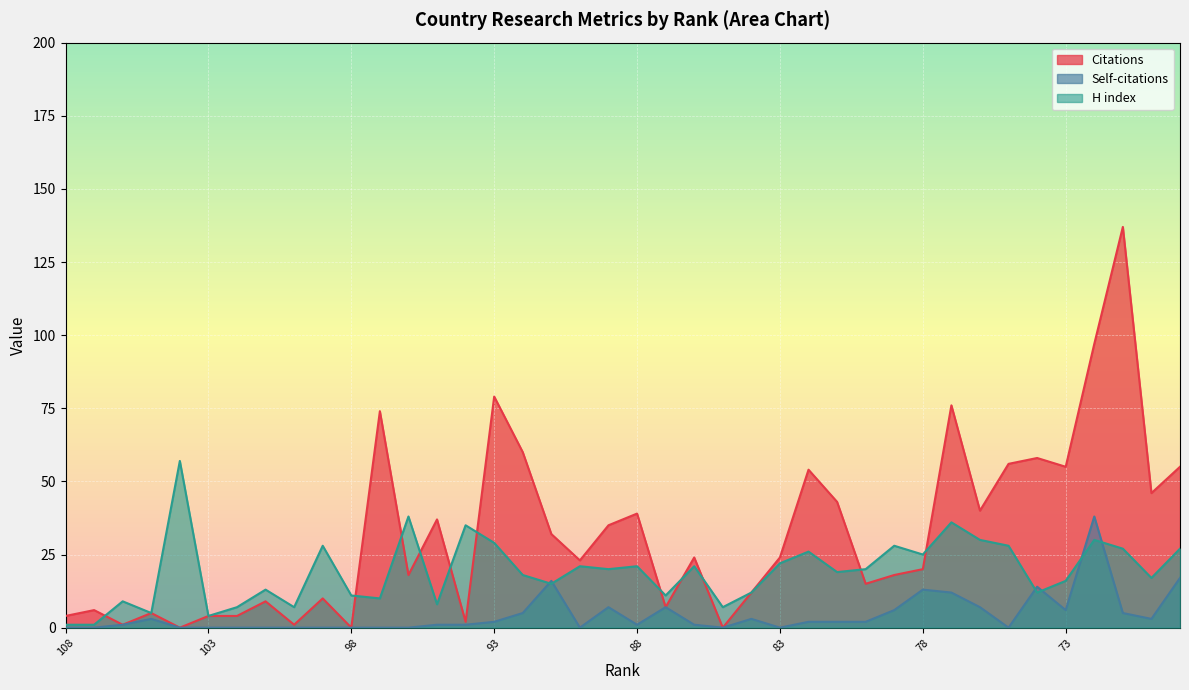

What is the difference between the second highest and minimum values in the H index series?

37